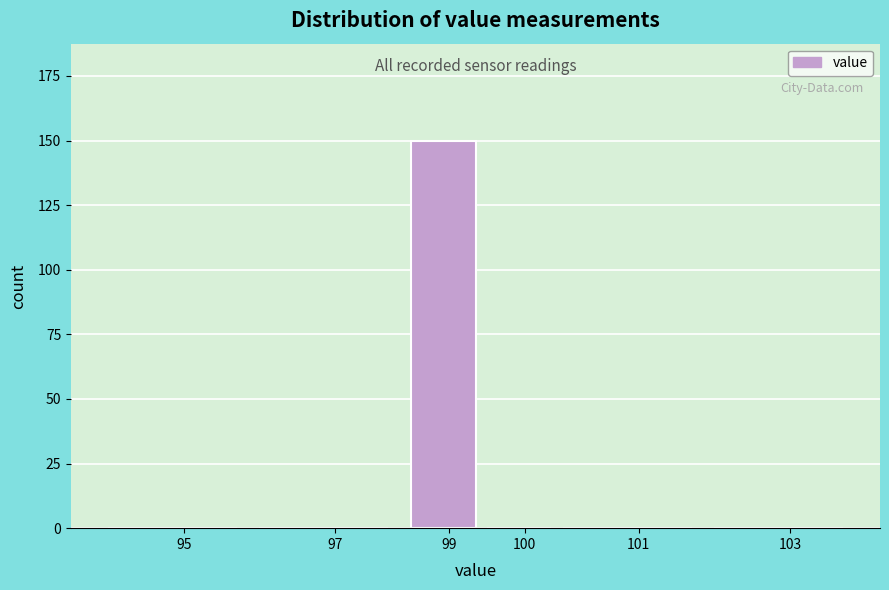

Reading left to right, list all the values displayed in this chart.

95=0	97=0	99=150	100=0	101=0	103=0